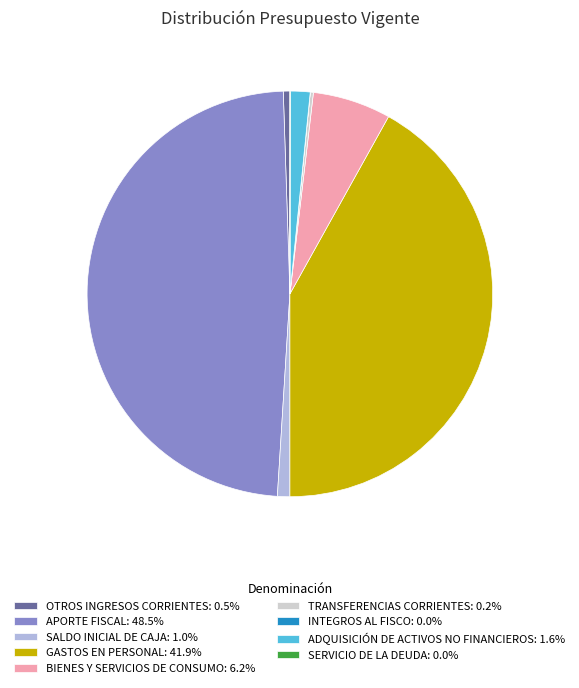

Is there a majority slice in this chart?

No